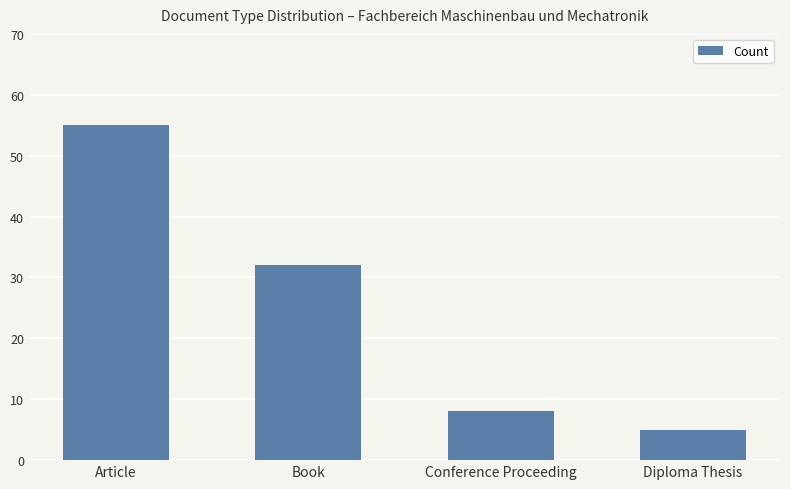

The chart shows a value of 32 at Book. True or false?

True